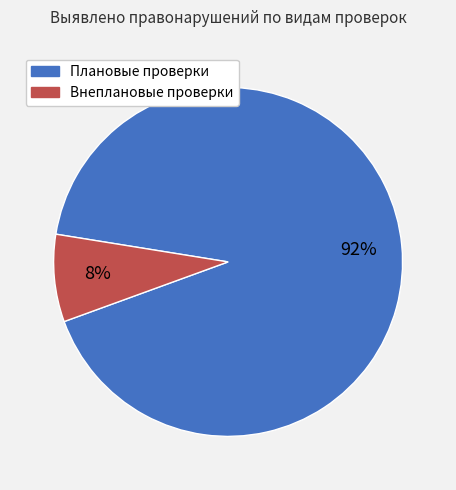

Which slice represents more than half of the pie?

Плановые проверки